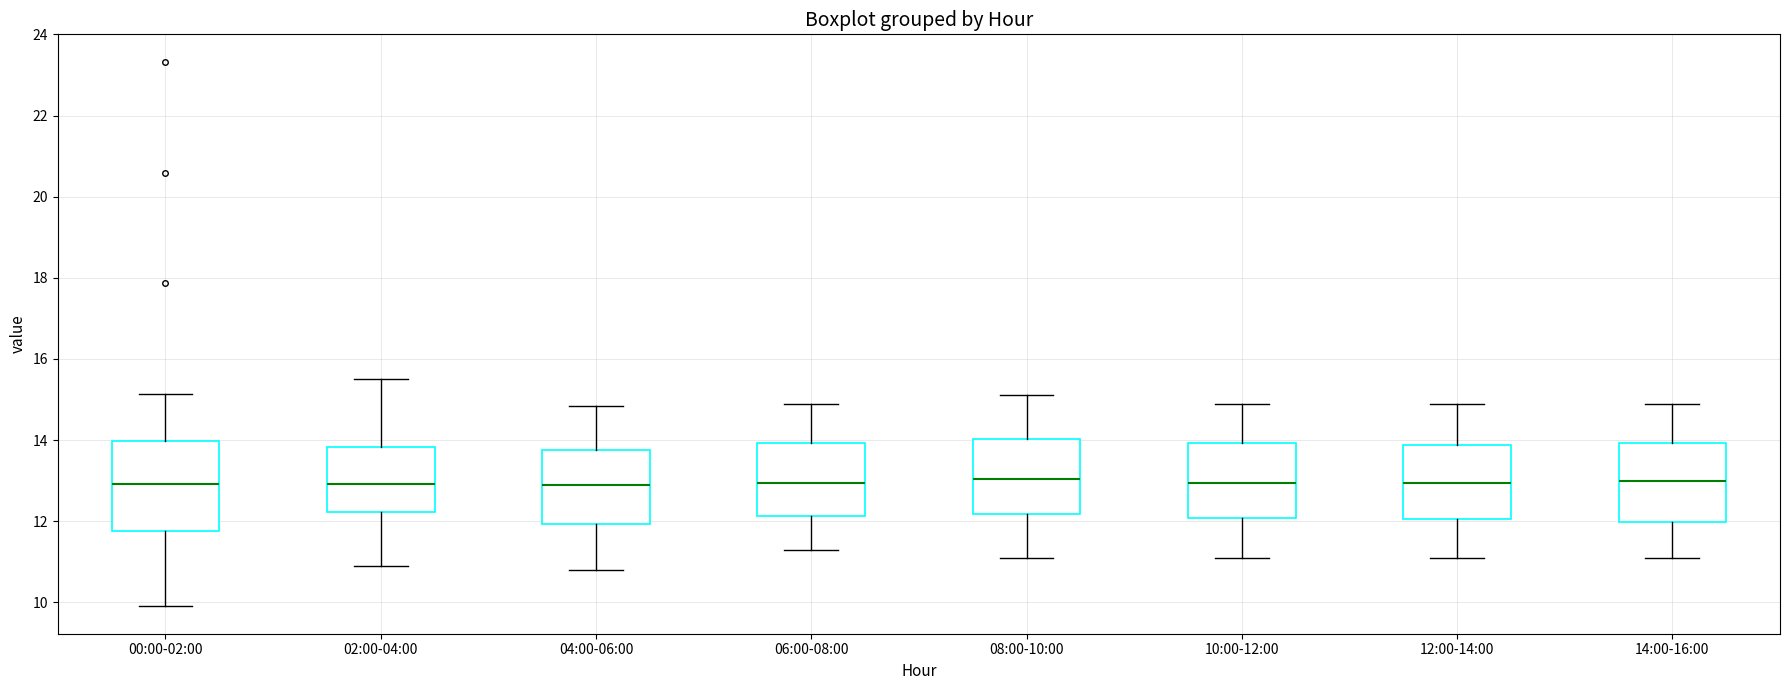

Where is the upper edge of the box for 06:00-08:00 on the y-axis? The values are not printed on the chart, so give them approximately, as read against the axis.

14.0